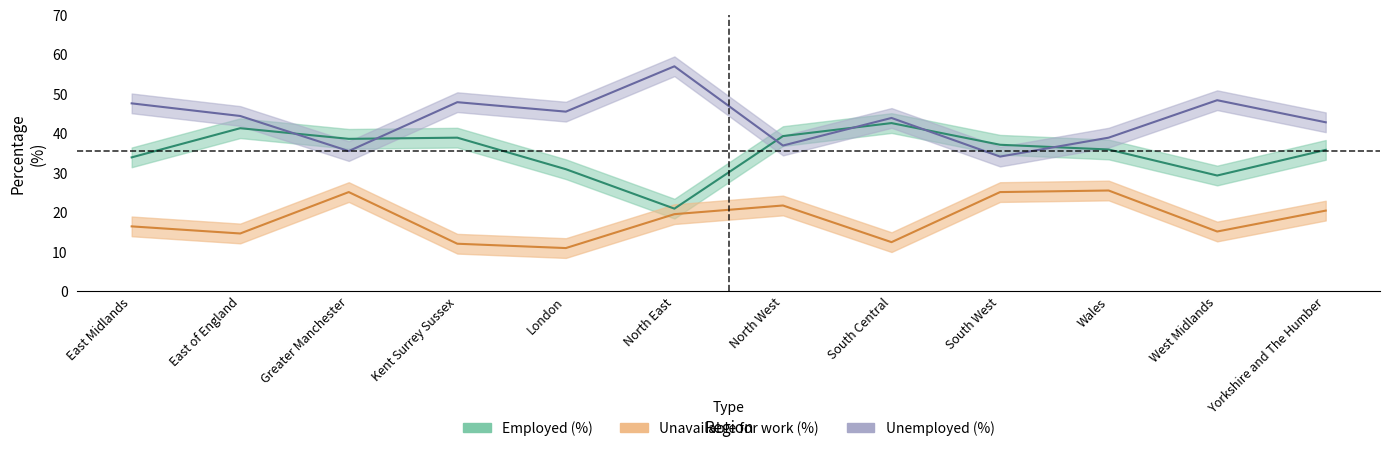

How many interior local valleys does the Employed (%) series have?

3